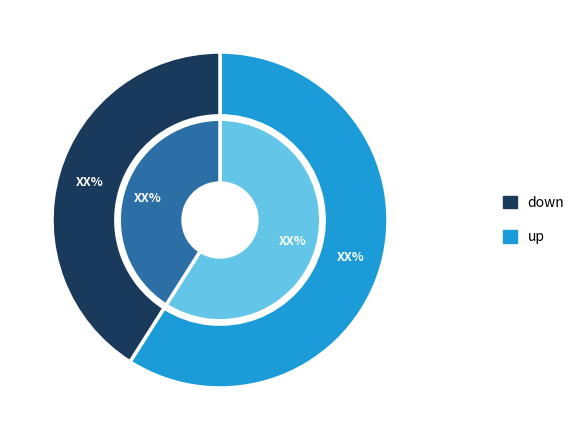

Does up account for over 50% of the chart?

Yes